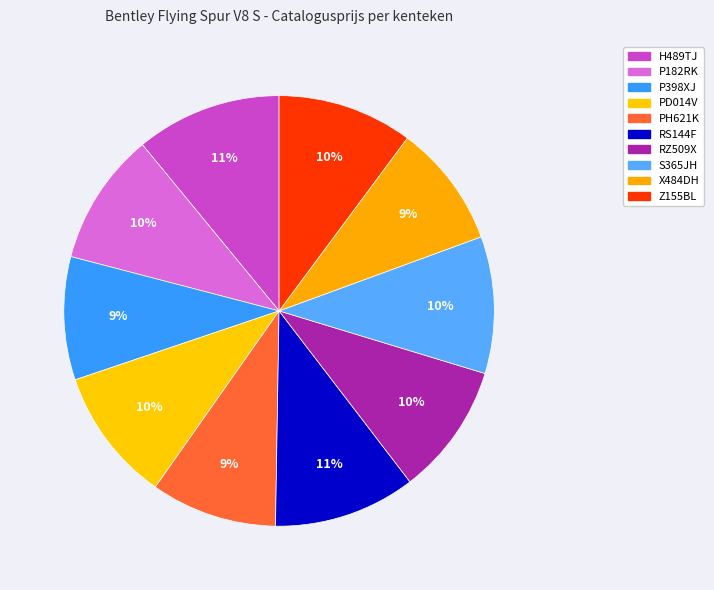

Combined, do P182RK and RZ509X account for over 50%?

No